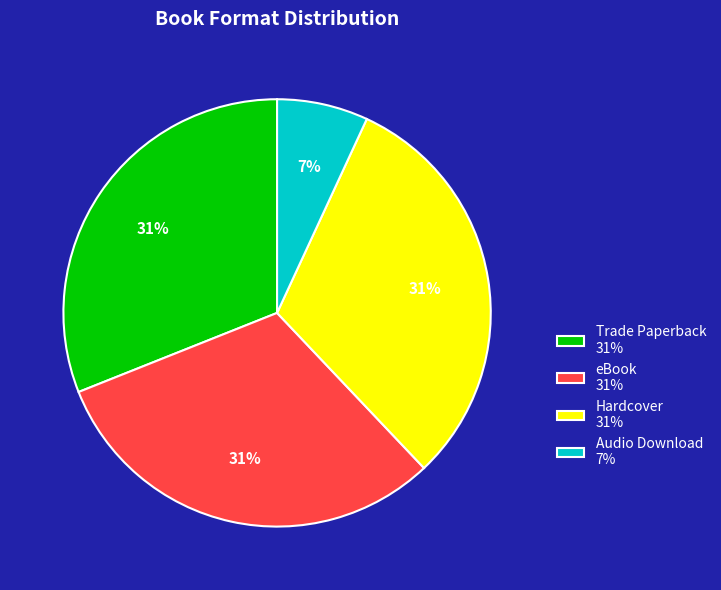

Count the number of slices in the pie.

4